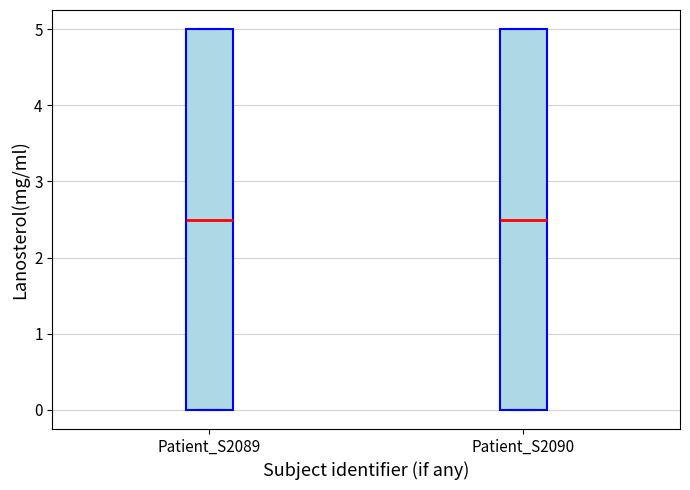

Reading left to right, read every box against the y-axis: the position of its median line, the range the box covers, and the ends of its whiskers. The values are not printed on the chart, so give them approximately, as read against the axis.

Patient_S2089: median 2.5, box 0.0 to 5.0, whiskers 0.0 to 5.0
Patient_S2090: median 2.5, box 0.0 to 5.0, whiskers 0.0 to 5.0